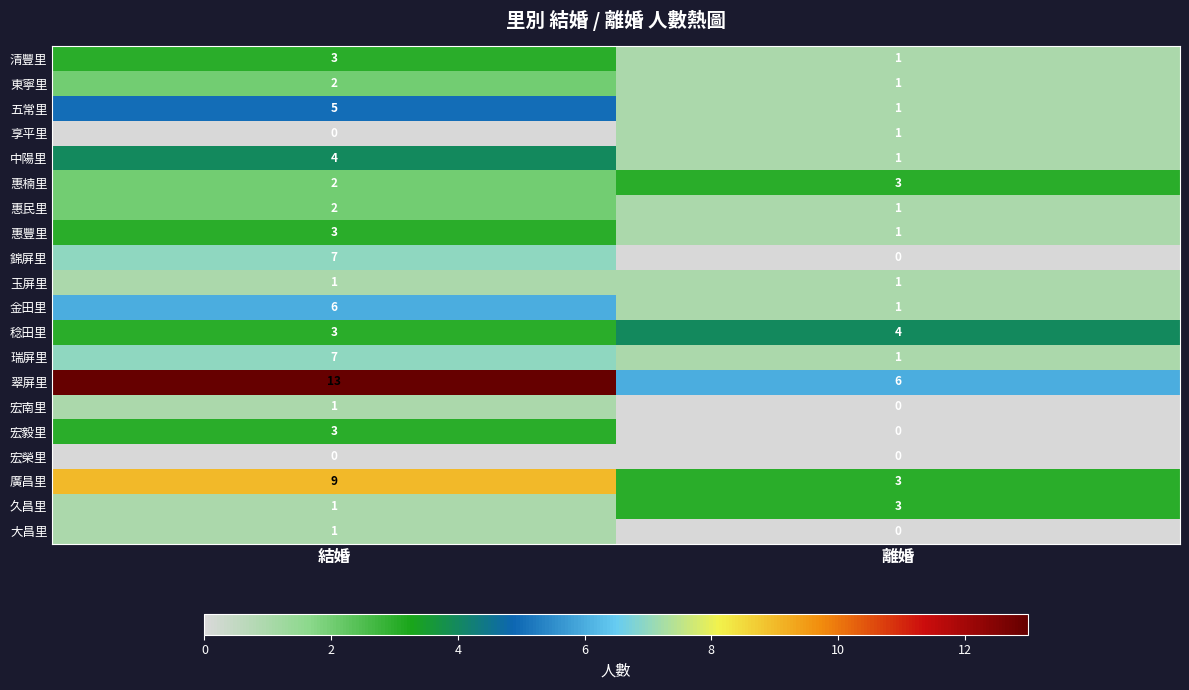

True or false: 大昌里 has a value of -1 at 離婚.

False